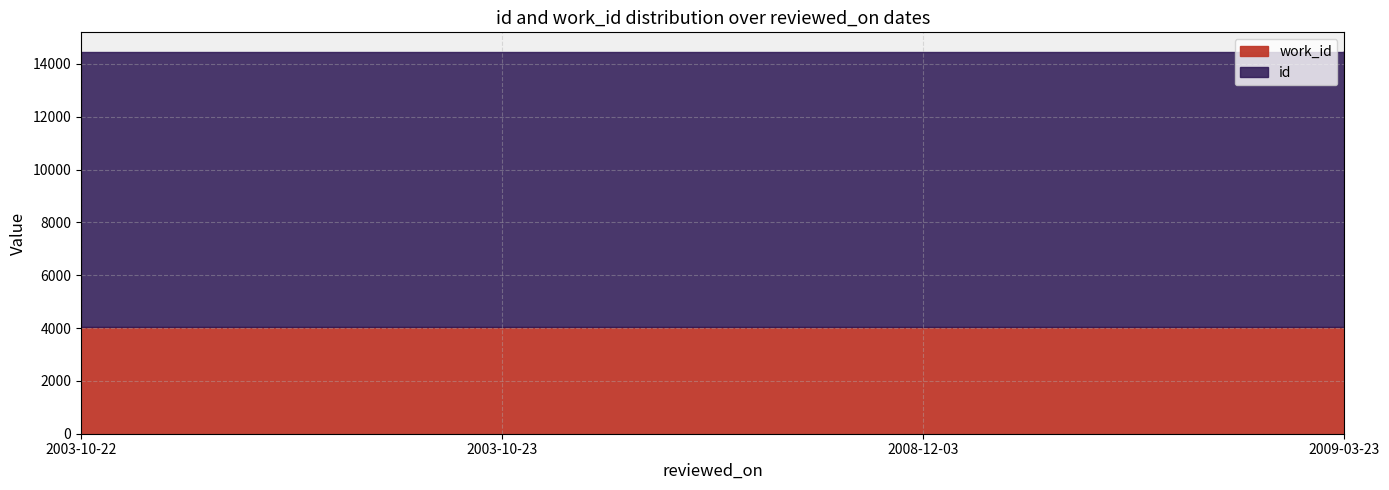

At which category does id reach its first local peak?

2003-10-23